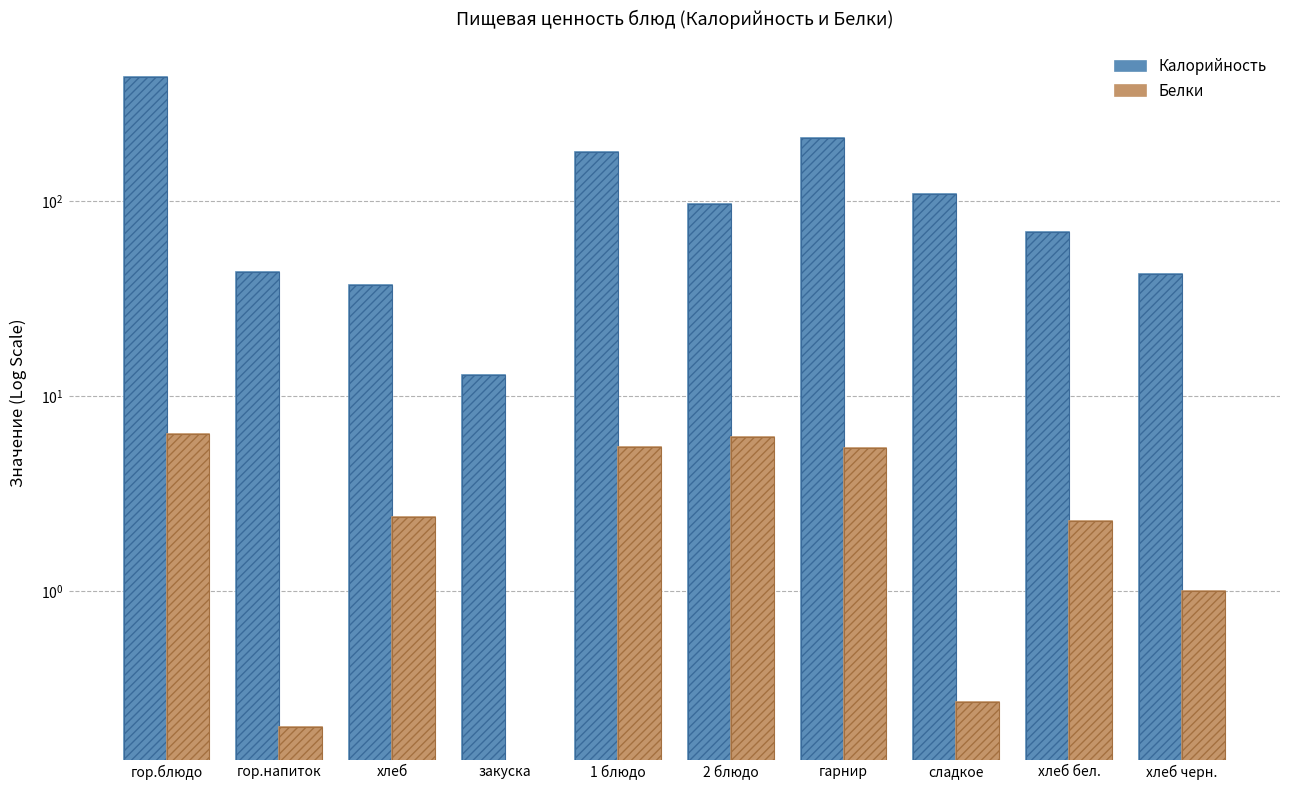

Is it true that Белки equals 9.0 at 2 блюдо?

False